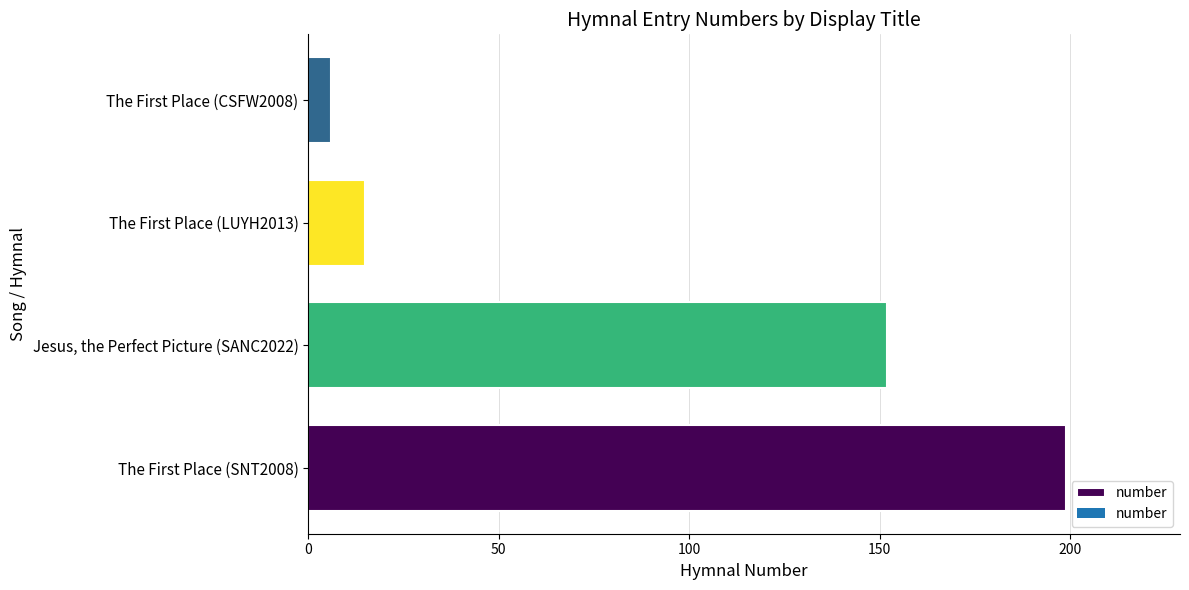

The chart shows a value of 199 at The First Place (SNT2008). True or false?

True